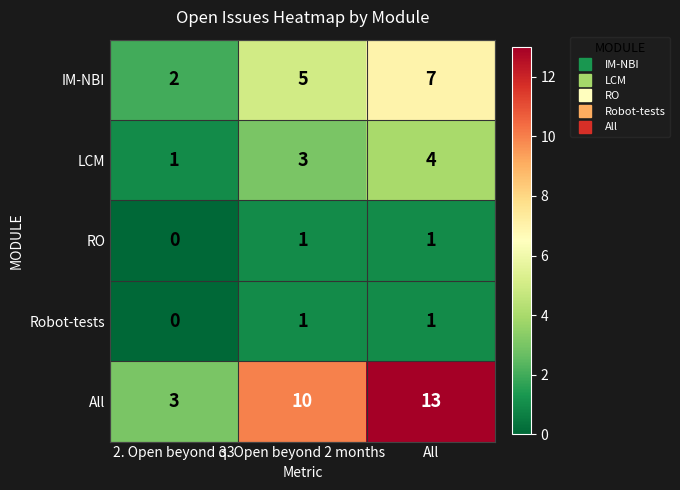

Reading left to right, extract all data points from this chart.

IM-NBI: 2	5	7
LCM: 1	3	4
RO: 0	1	1
Robot-tests: 0	1	1
All: 3	10	13